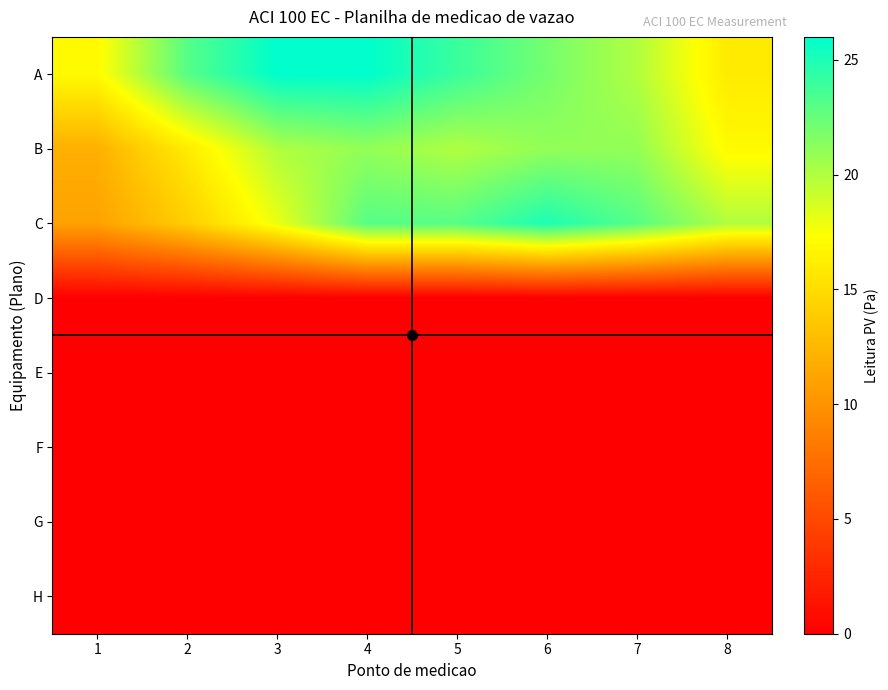

What is the total value across all series at 3?

64